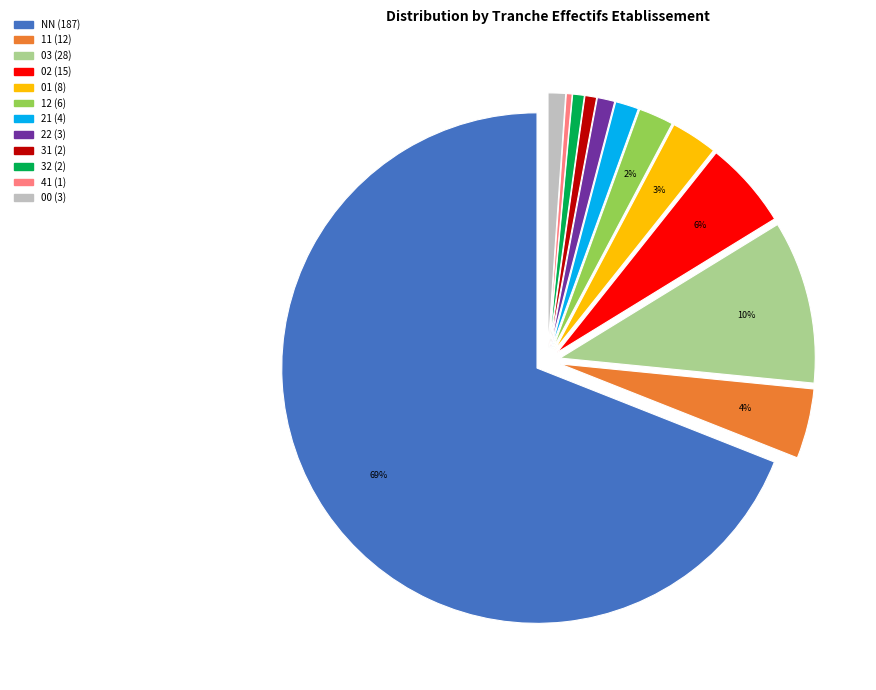

To the nearest percent, what is the average slice percentage?

8%